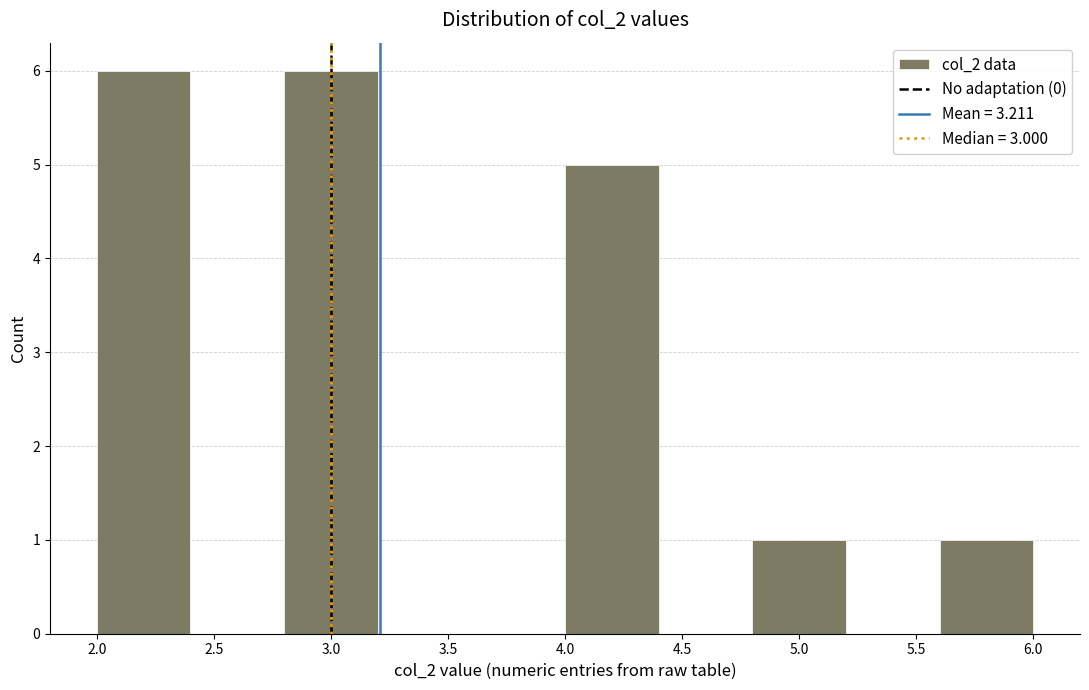

Reading left to right, transcribe this chart: for each bar, give the range it covers on the x-axis and its height. The values are not printed on the chart, so give them approximately, as read against the axis.

2.0 to 2.4: 6
2.4 to 2.8: 0
2.8 to 3.2: 6
3.2 to 3.6: 0
3.6 to 4.0: 0
4.0 to 4.4: 5
4.4 to 4.8: 0
4.8 to 5.2: 1
5.2 to 5.6: 0
5.6 to 6.0: 1